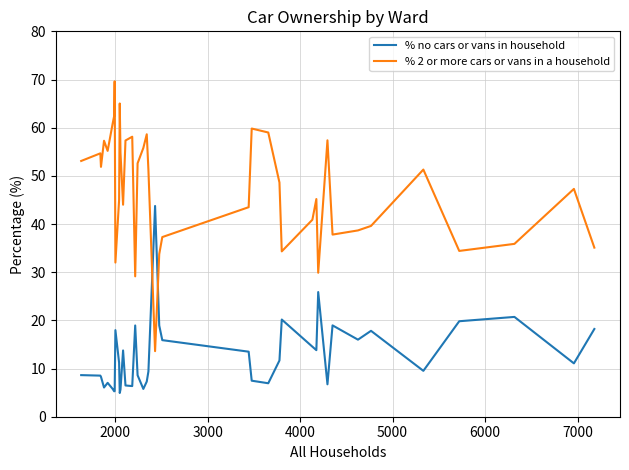

Which series has the widest spread of values?

% 2 or more cars or vans in a household